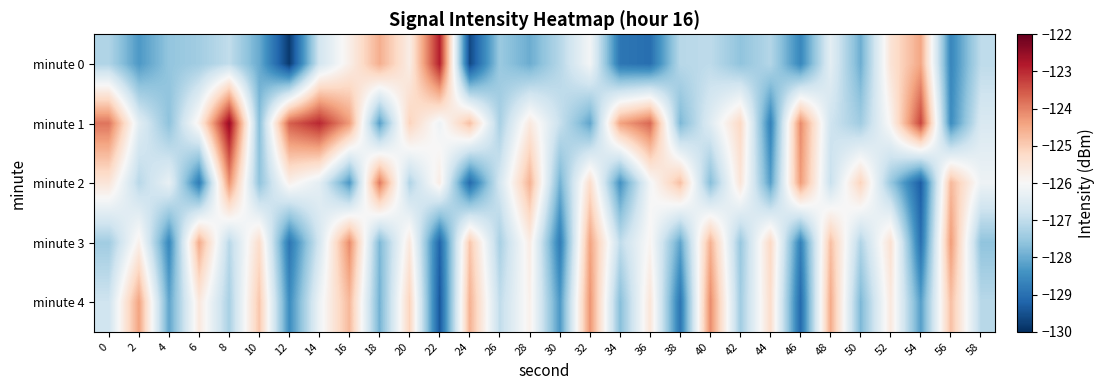

True or false: minute 2 has a value of -126.1 at 36.

True